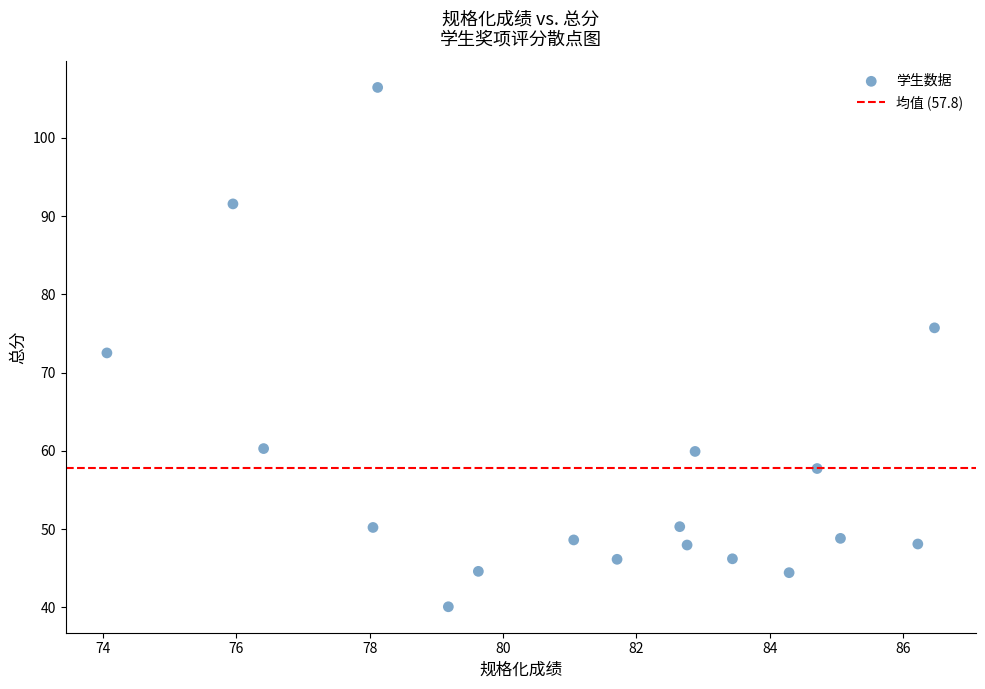

What is the range of X values (max minus min)?

12.4